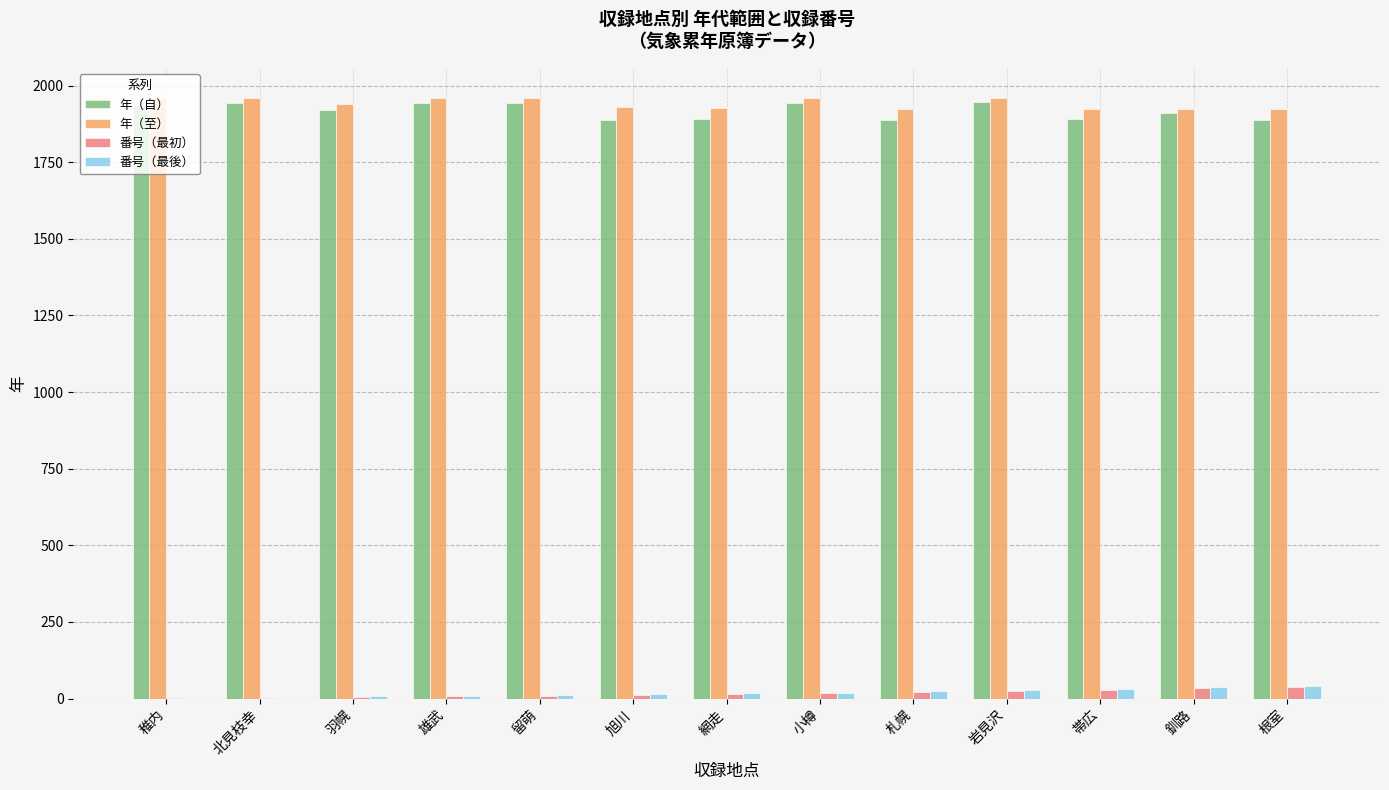

The 年（自） series shows 1031 at 雄武. True or false?

False